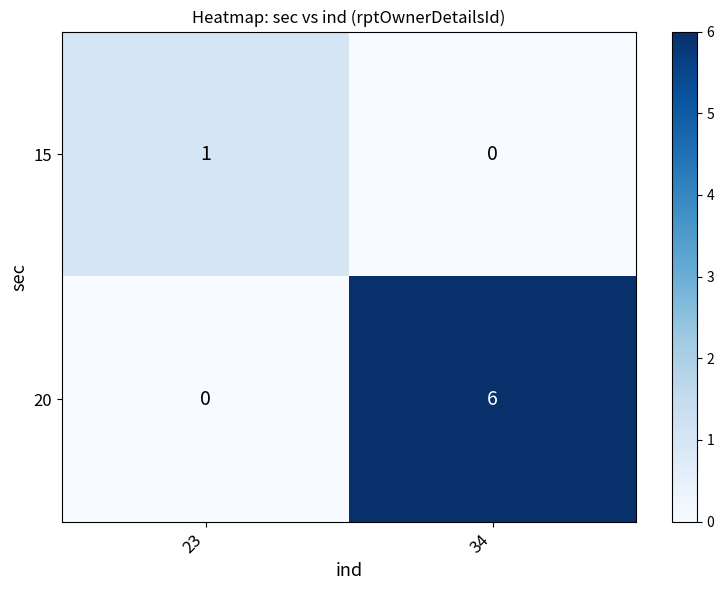

Reading left to right, transcribe all the data shown in this chart.

15: 1	0
20: 0	6